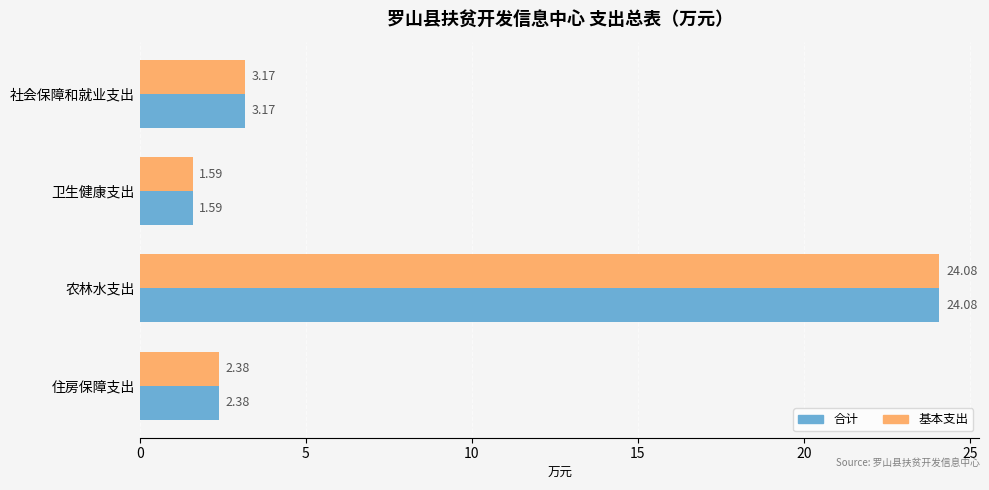

List the labels in order of 基本支出 value, largest first.

农林水支出, 社会保障和就业支出, 住房保障支出, 卫生健康支出